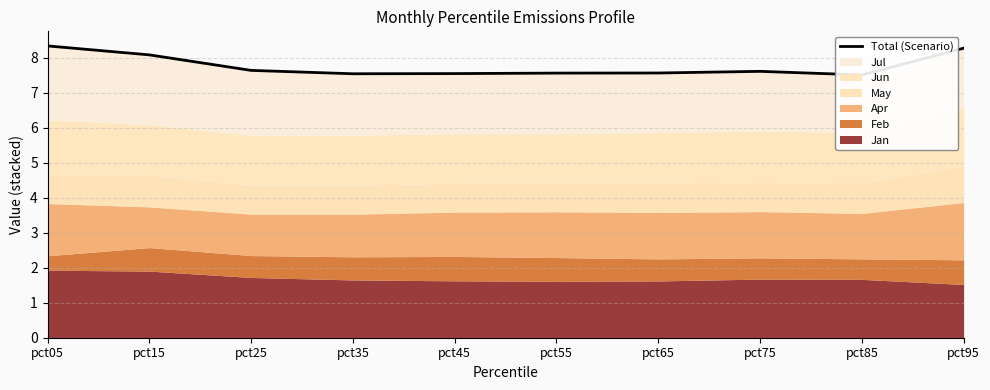

Which label corresponds to the smallest value in the chart?

pct85